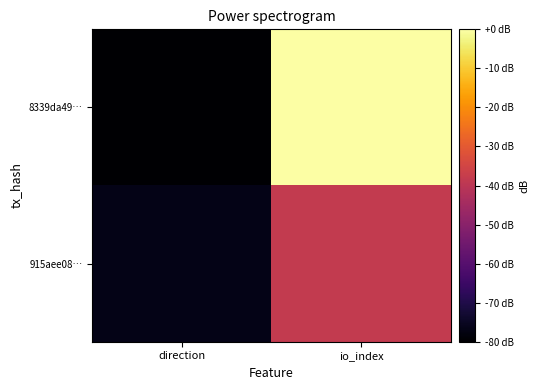

At which category does the chart reach its minimum across all series?

direction